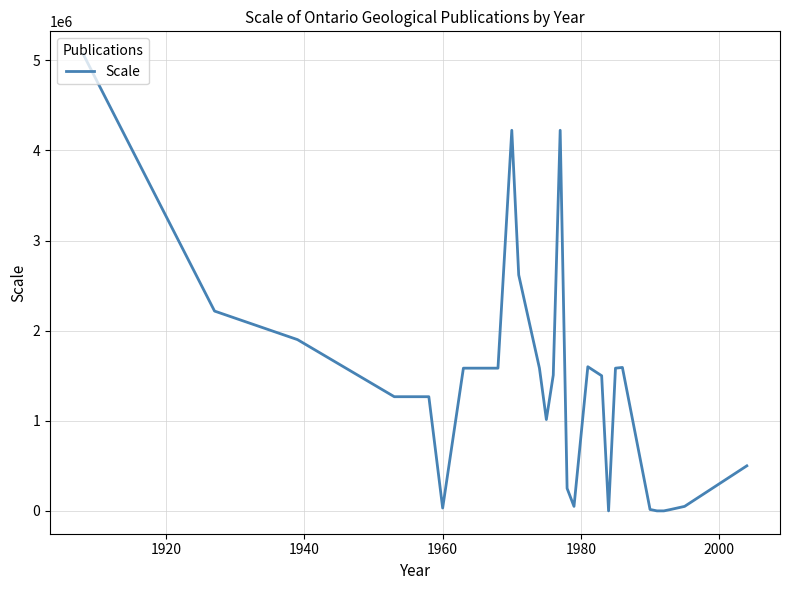

What is the difference between the maximum and minimum values?

5068800